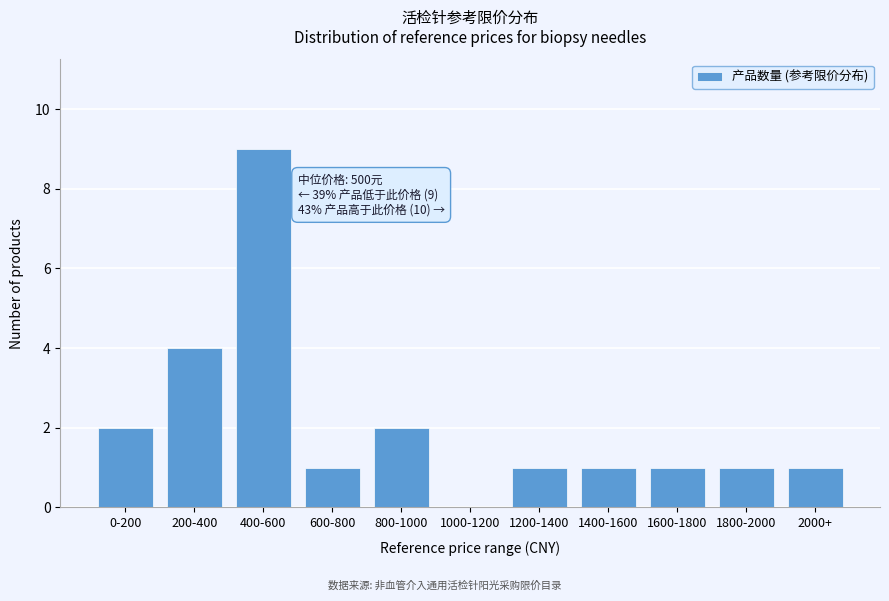

Reading left to right, transcribe all the data shown in this chart.

0-200=2	200-400=4	400-600=9	600-800=1	800-1000=2	1000-1200=0	1200-1400=1	1400-1600=1	1600-1800=1	1800-2000=1	2000+=1